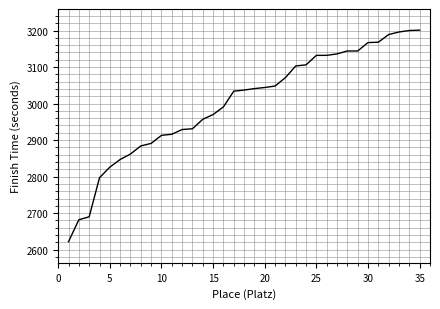

What is the difference between the maximum and minimum values?

579